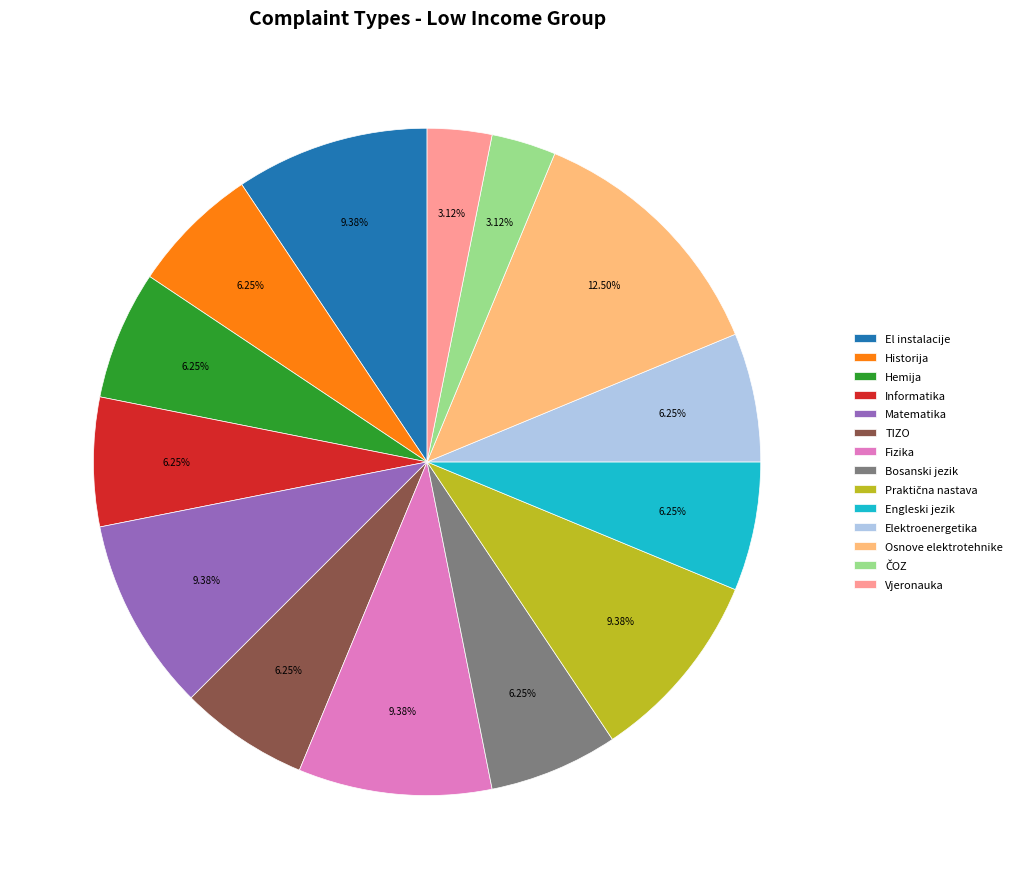

Approximately how many times larger is the value at Elektroenergetika compared to Bosanski jezik?

1.0